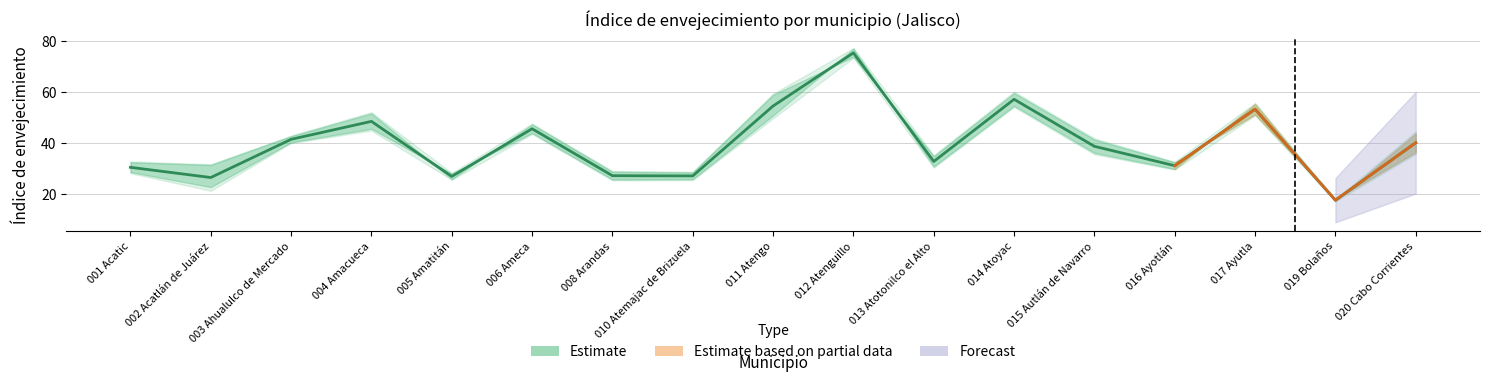

Where is Índice de envejecimiento Total nearest to the value 46?

006 Ameca